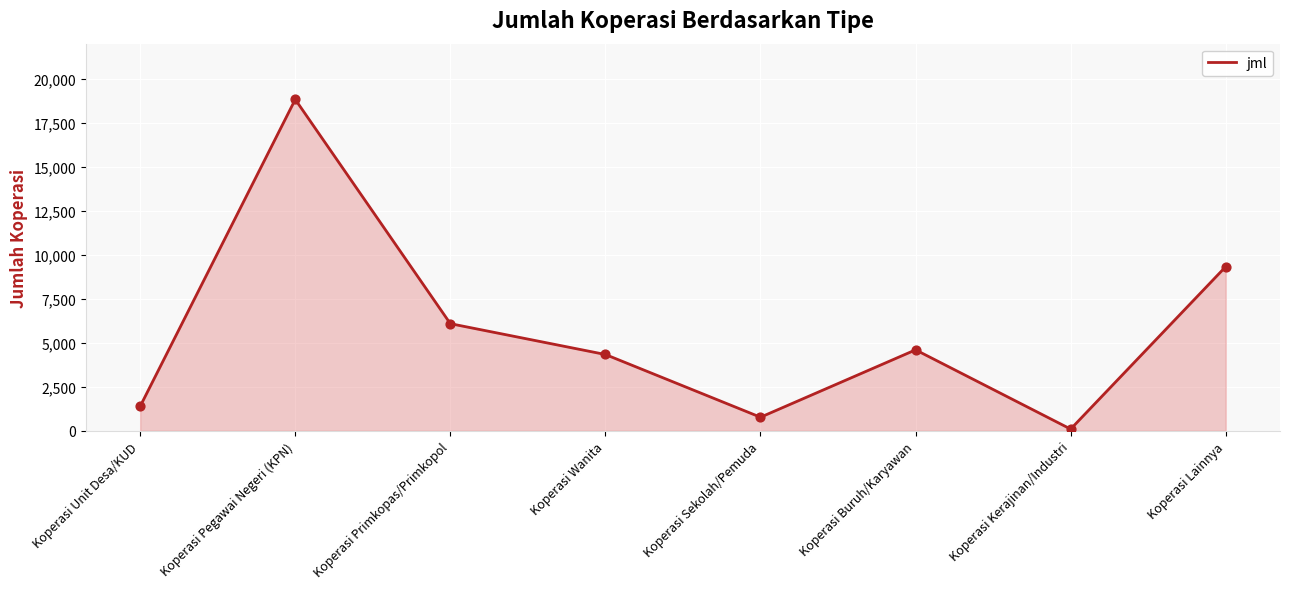

Approximately how many times larger is the value at Koperasi Unit Desa/KUD compared to Koperasi Sekolah/Pemuda?

1.8